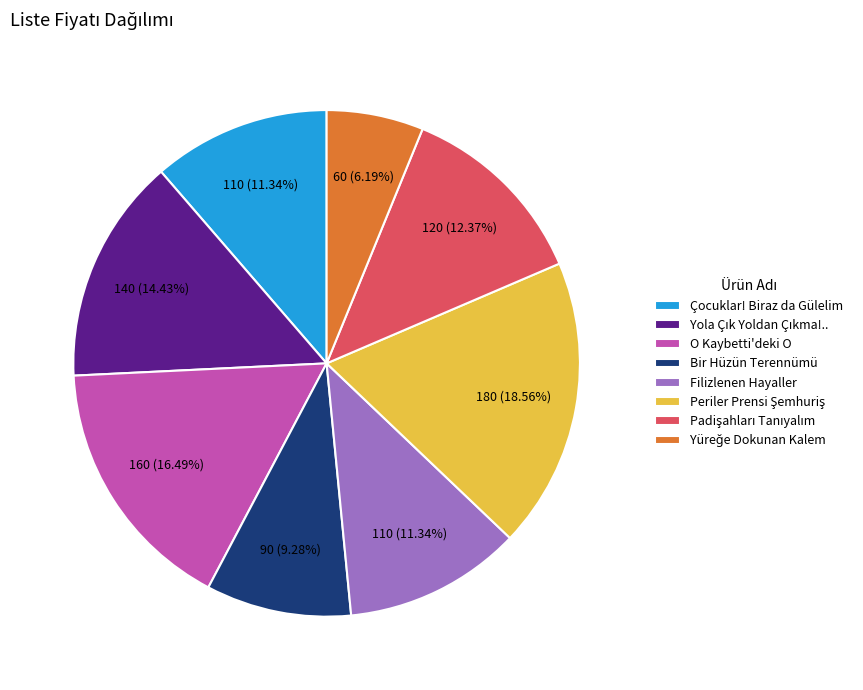

Count the number of slices in the pie.

8